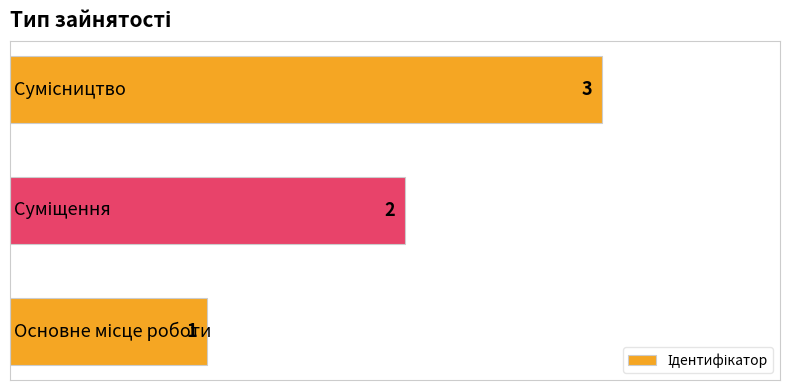

What is the greatest value displayed?

3